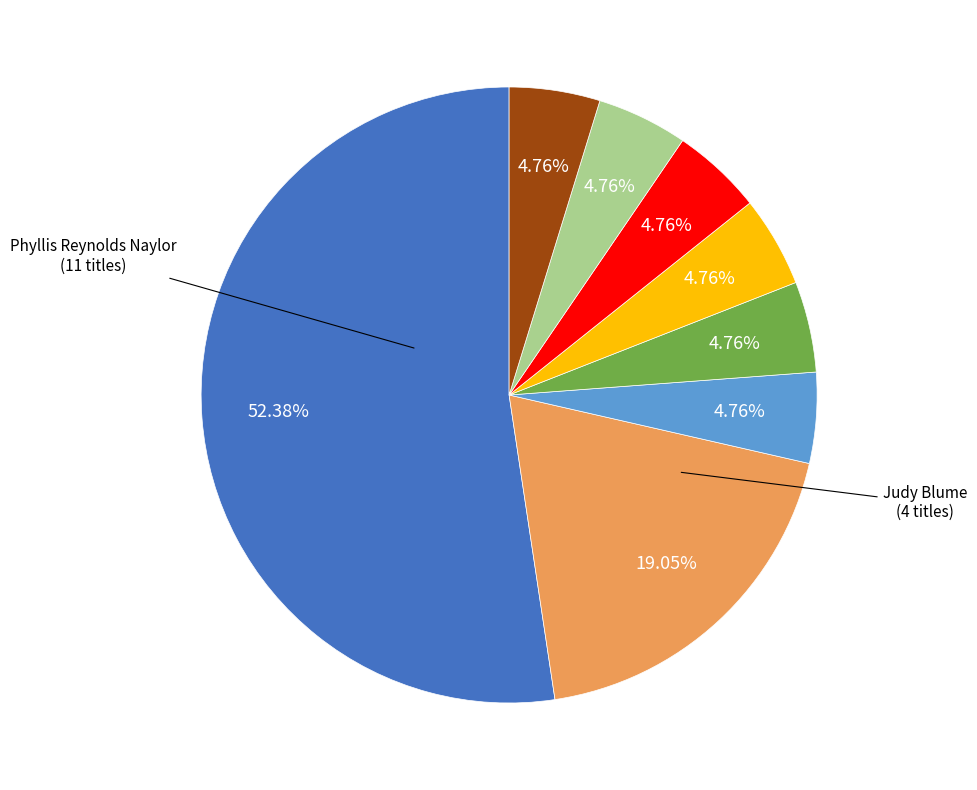

How many segments does this pie chart have?

8